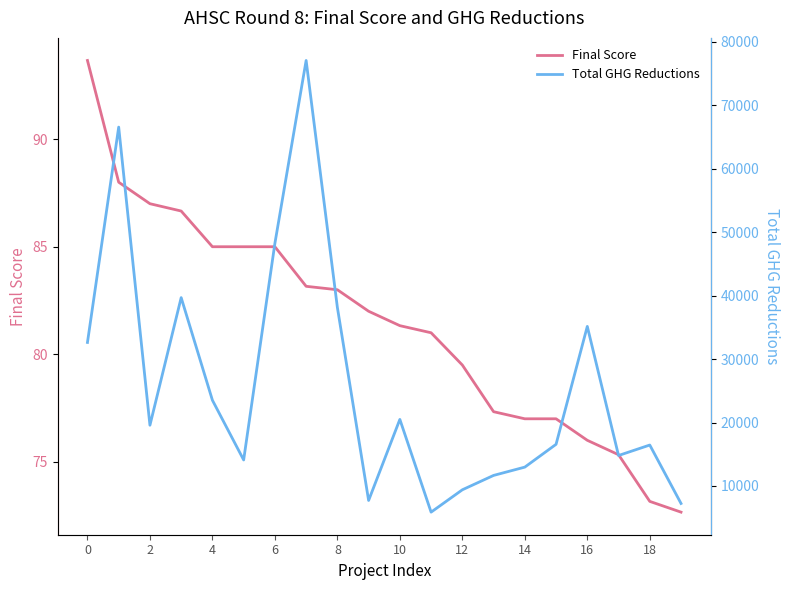

Reading left to right, list all the values displayed in this chart.

Final Score: 93.7	88.0	87.0	86.7	85.0	85.0	85.0	83.2	83.0	82.0	81.3	81.0	79.5	77.3	77.0	77.0	76.0	75.3	73.2	72.7
Total GHG Reductions: 32614.2	66542.5	19570.3	39676.3	23511.4	14098.8	48229.5	77041.8	38129.4	7716.5	20489.5	5876.6	9398.2	11662.0	12971.0	16563.0	35140.5	14800.6	16449.5	7243.0